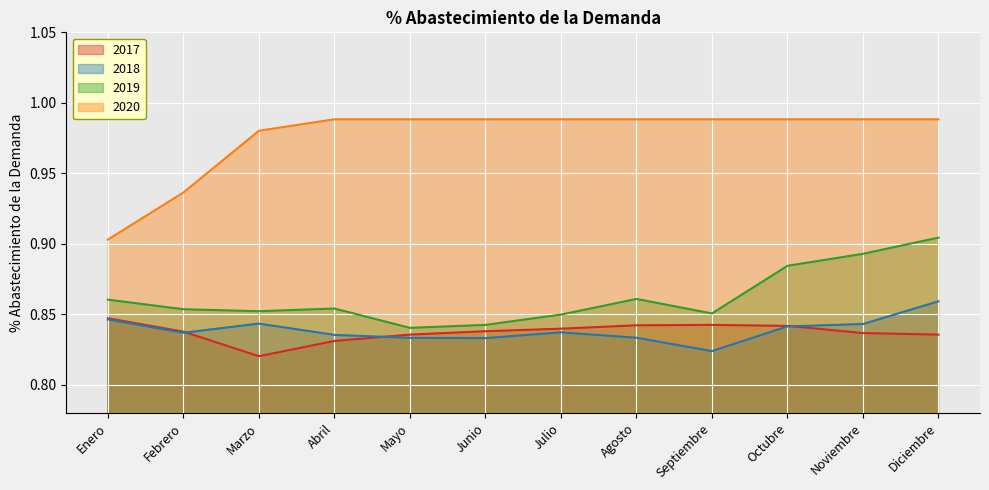

True or false: 2018 and 2020 cross at least once.

False